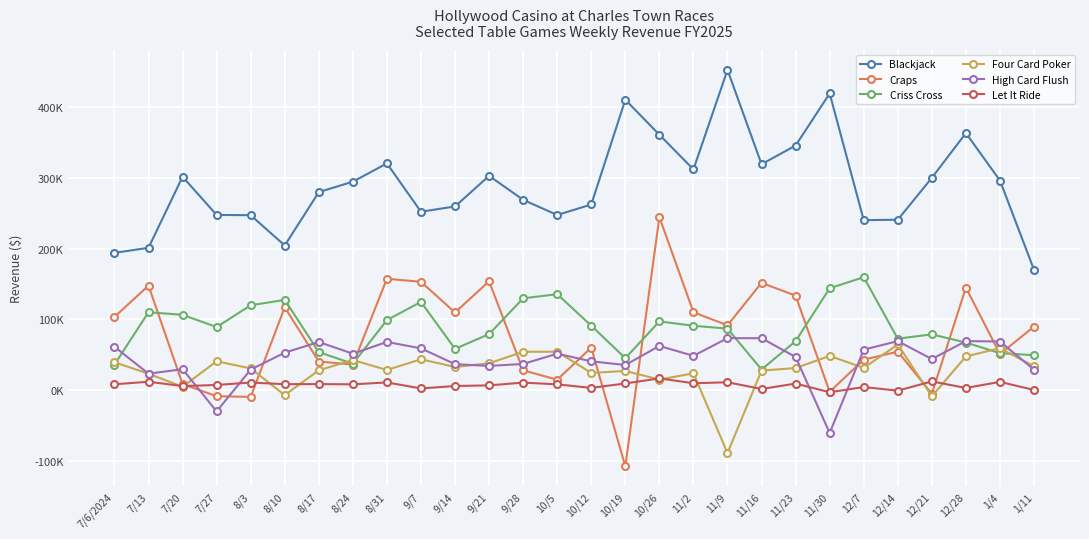

What is the total value across all series at 8/17?

479471.0